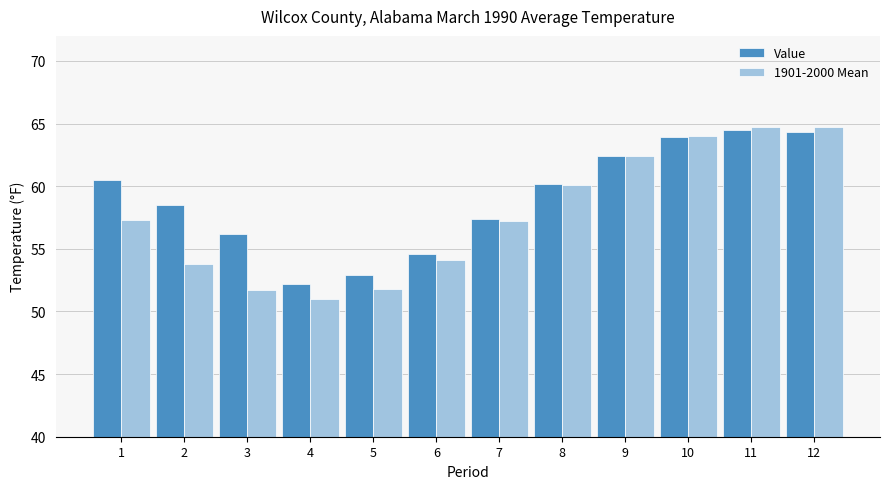

What is the minimum value shown in the chart?

51.0